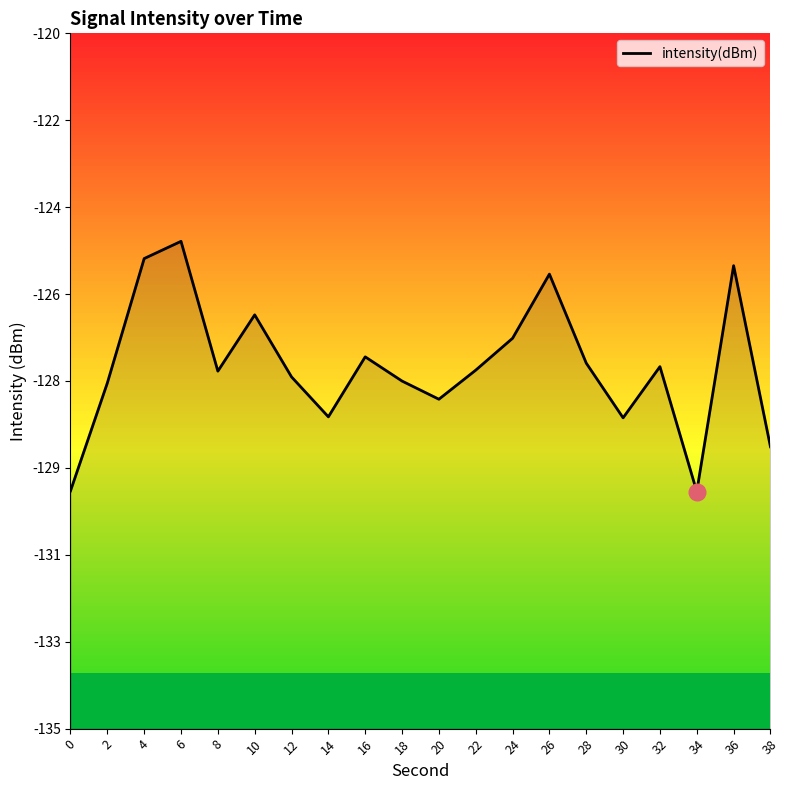

How many distinct data groups are displayed?

1